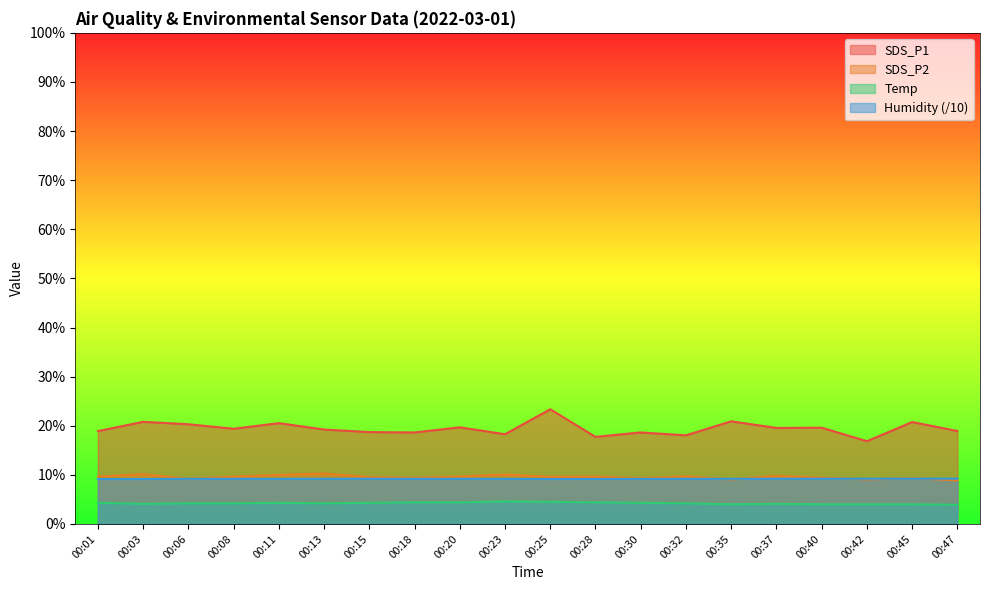

What is the greatest value displayed?

23.4